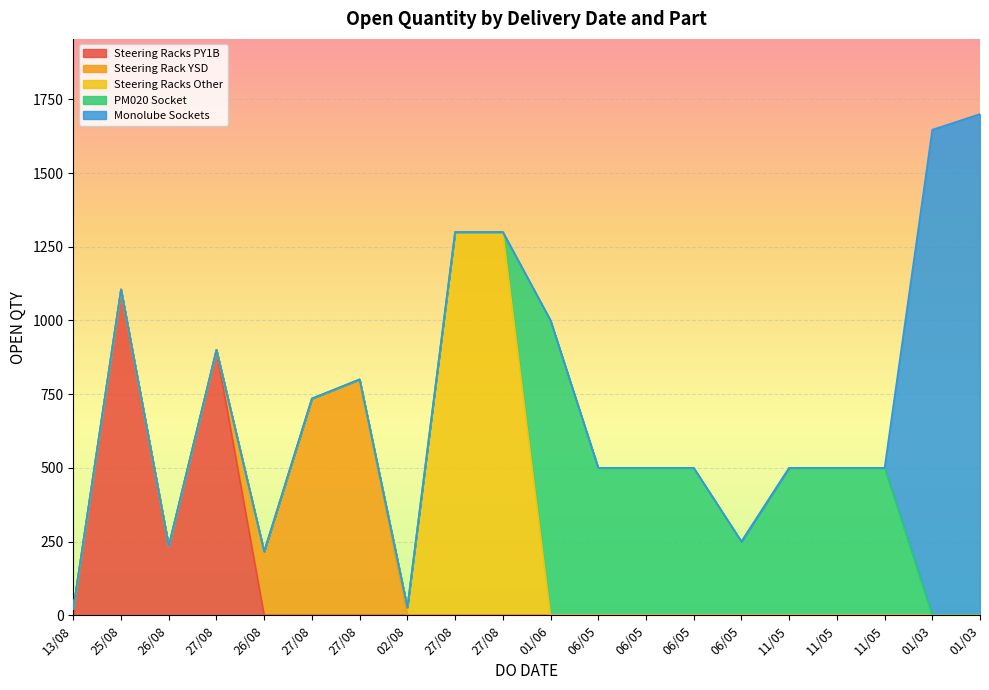

What is the sum of the values at 01/03 and 26/08?

1863